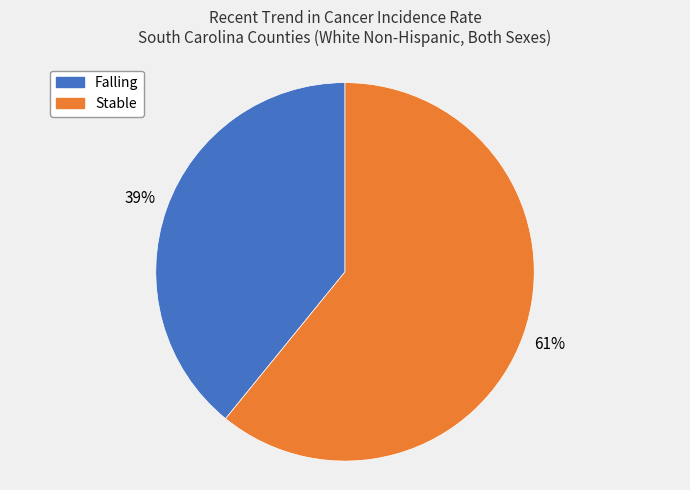

How many segments does this pie chart have?

2